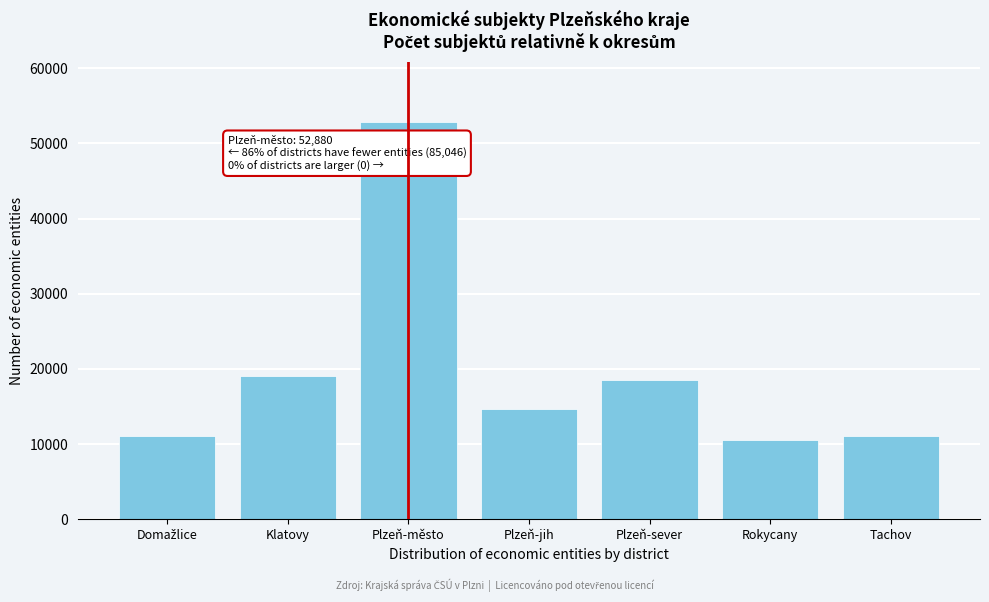

What is the maximum value shown in the chart?

52880